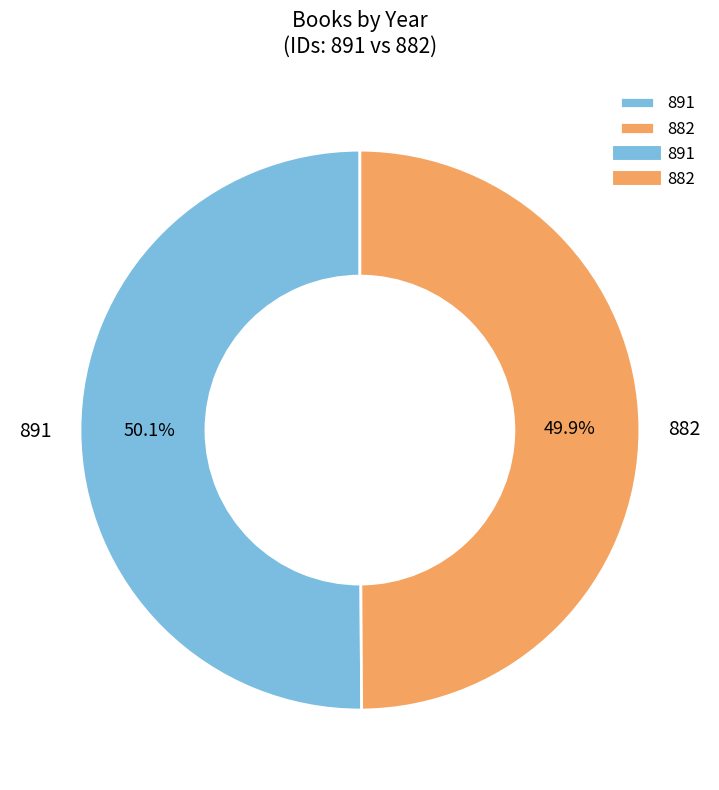

Count the number of slices in the pie.

2